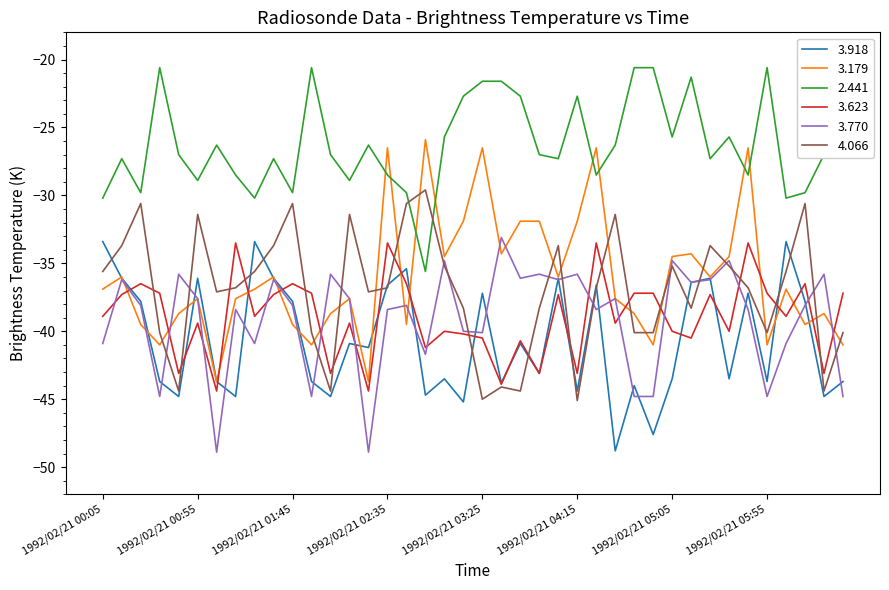

The 4.066 series shows -44.4 at 1992/02/21 03:45. True or false?

True